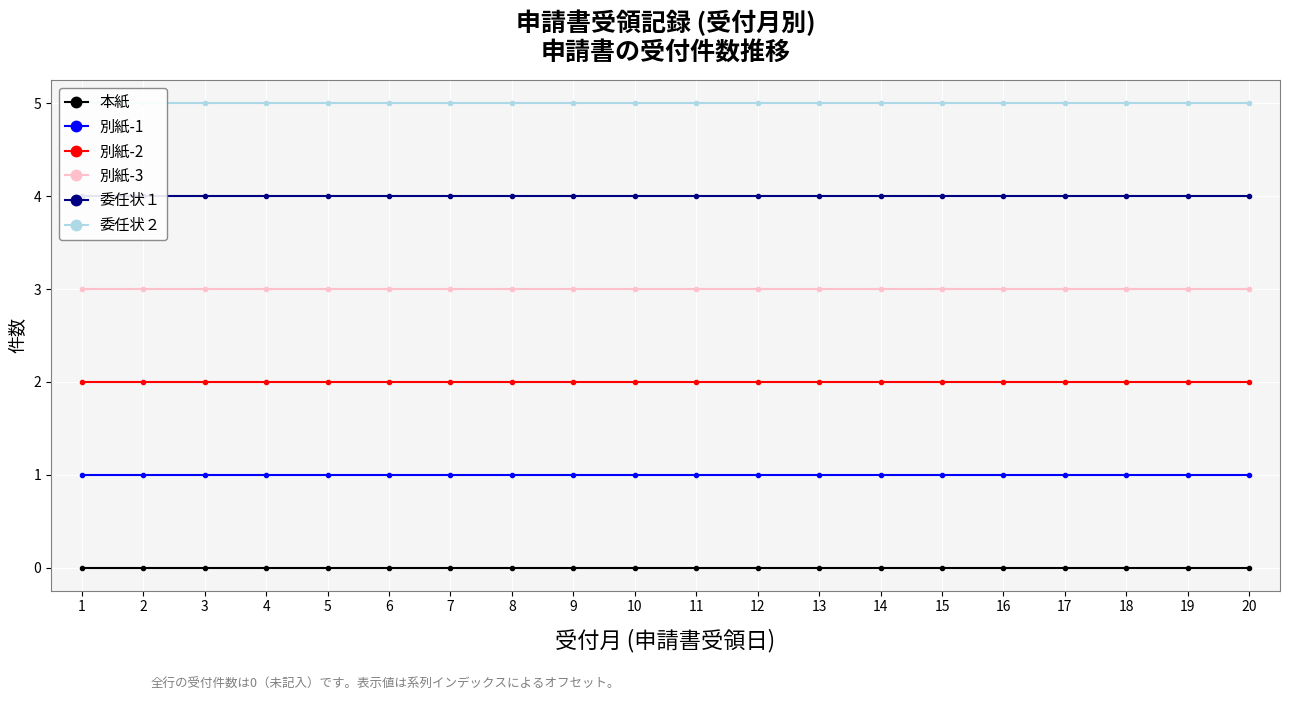

Which category has the lowest value across all series?

1